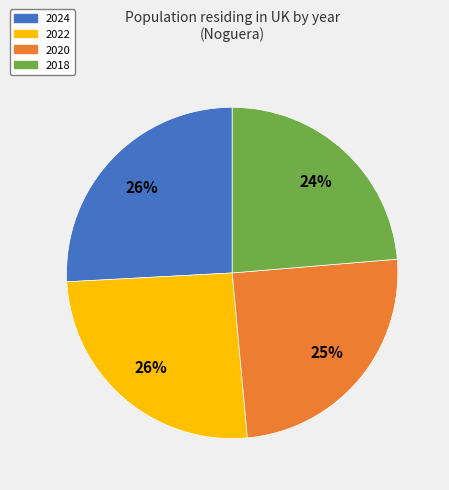

To the nearest percent, what is the difference between the largest and smallest slice percentages?

2%